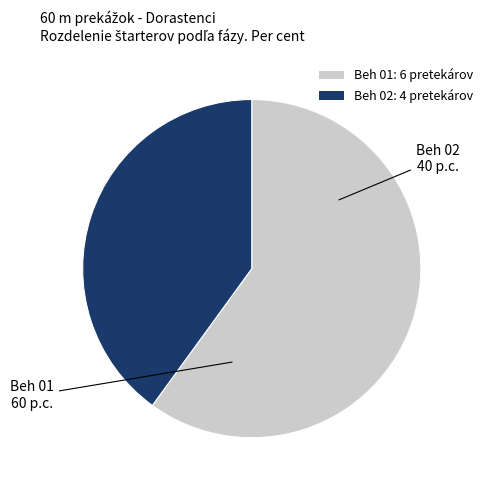

How many segments does this pie chart have?

2